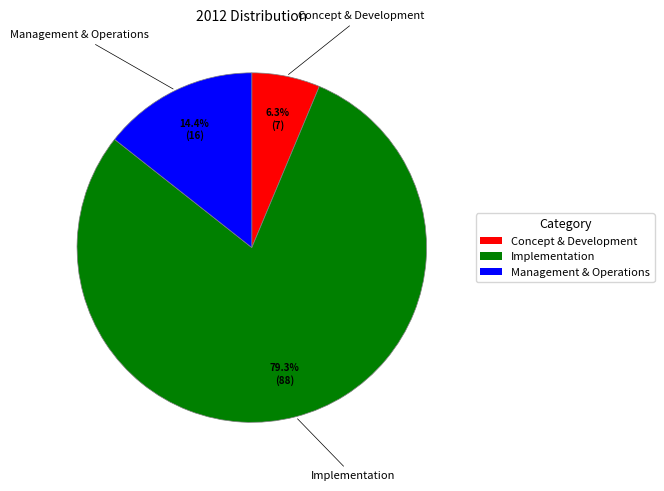

What percentage do Concept & Development and Implementation together represent?

85.6%